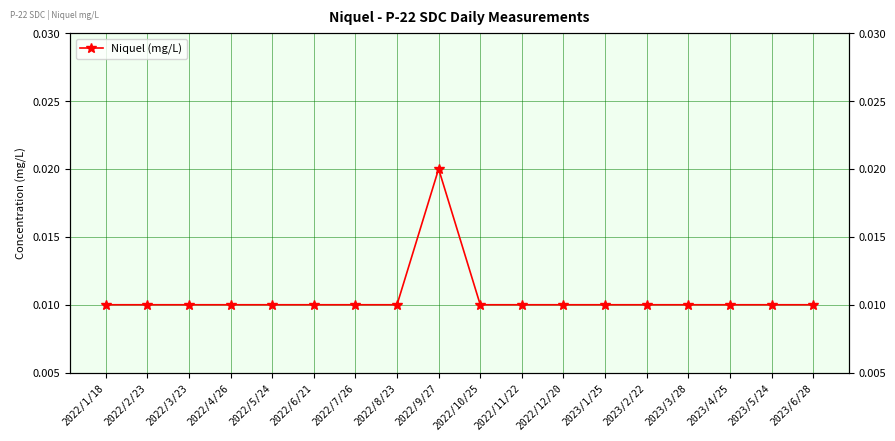

The chart shows a value of 0.0 at 2023/4/25. True or false?

False